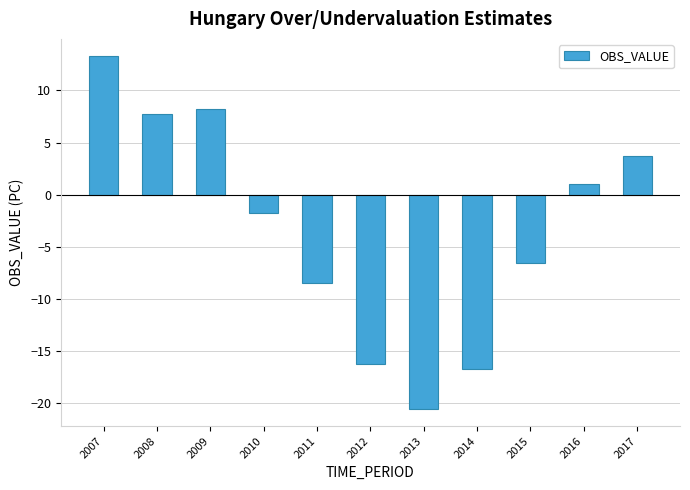

What is the difference between the maximum and second lowest values?

30.0